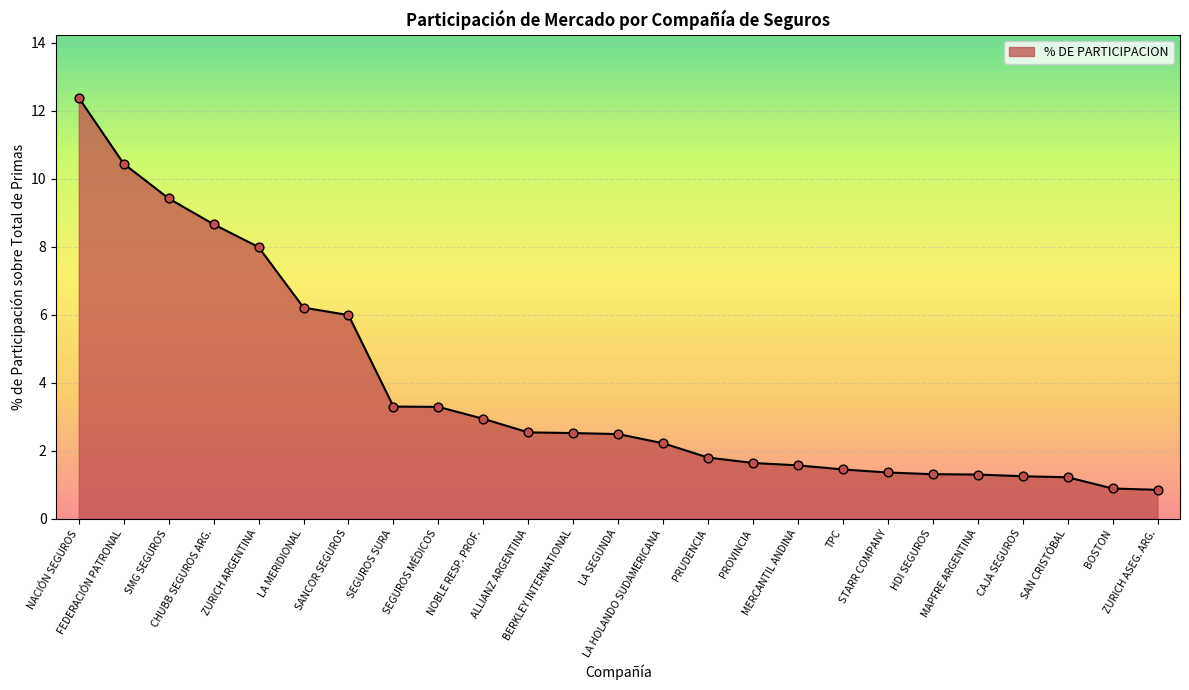

Which has a higher value, MAPFRE ARGENTINA or MERCANTIL ANDINA?

MERCANTIL ANDINA